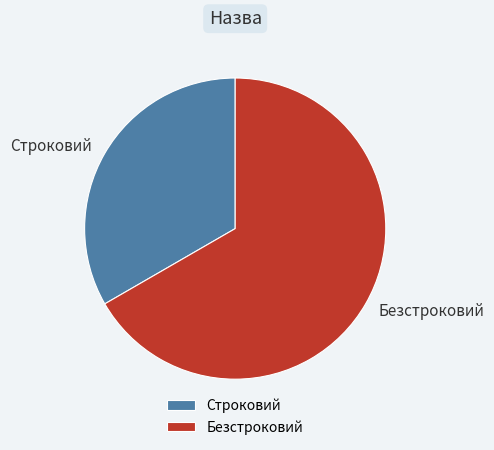

Is it true that Безстроковий is 67% of the pie?

True